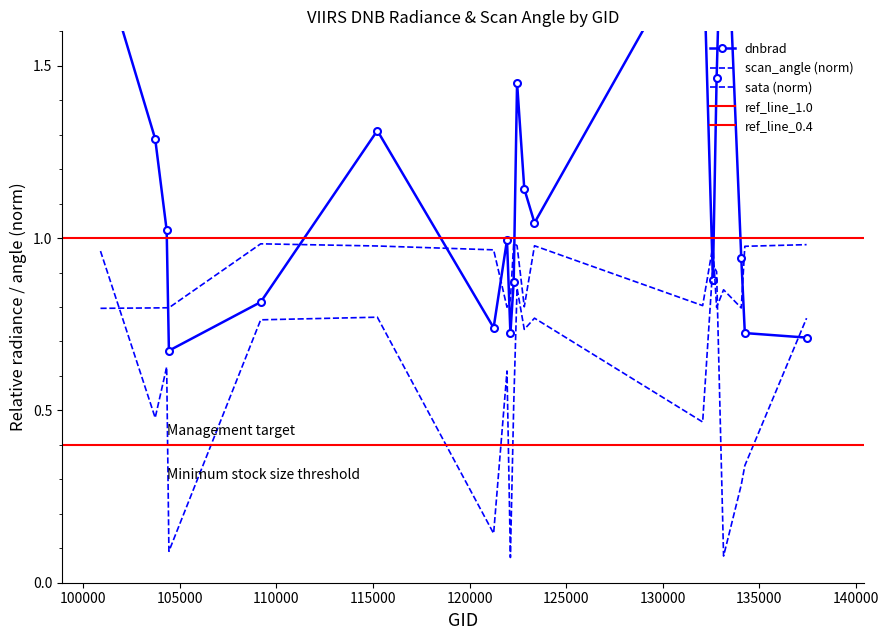

What is the value of the dnbrad point at the 16th from the left?

1.5